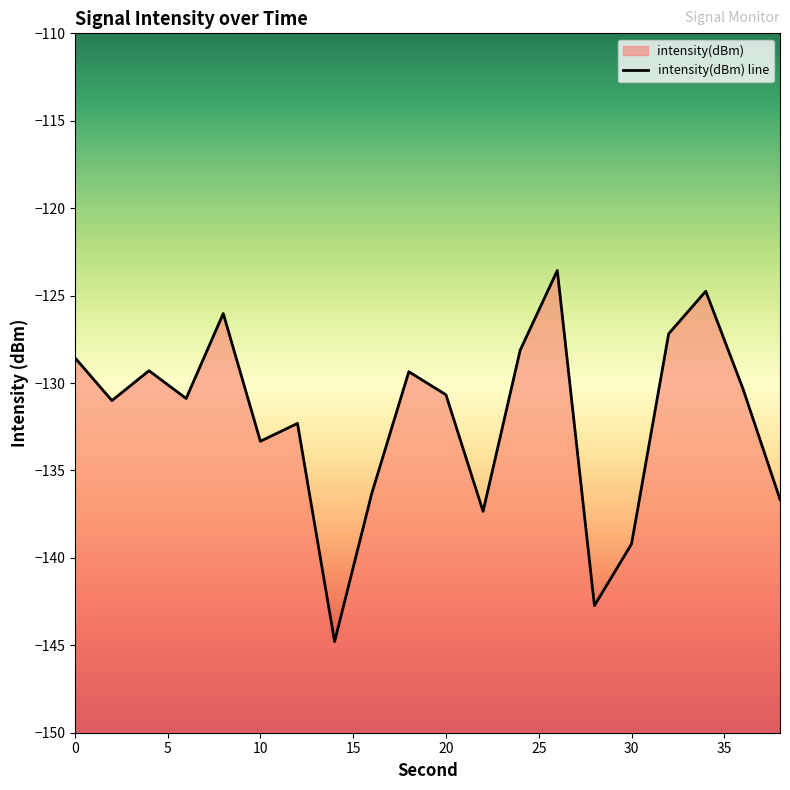

What is the difference between the values at 12 and 34?

7.6